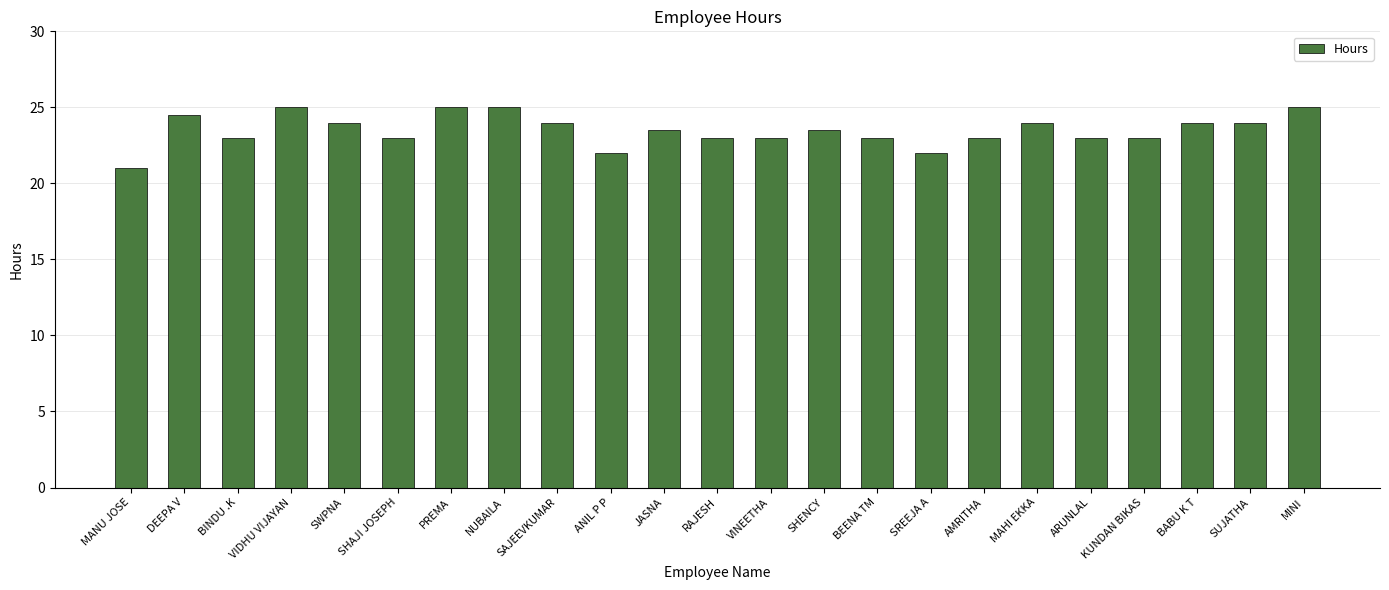

How many bars are there in total?

23